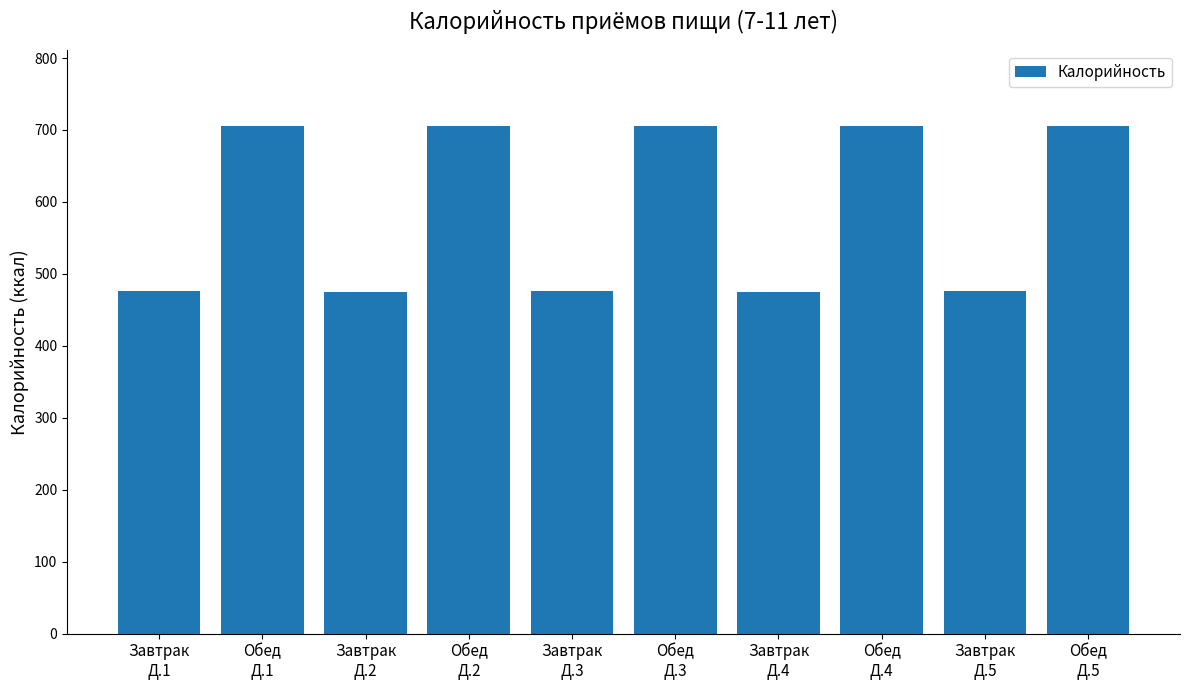

What is the change in value from Завтрак
Д.1 to Завтрак
Д.2?

-1.9